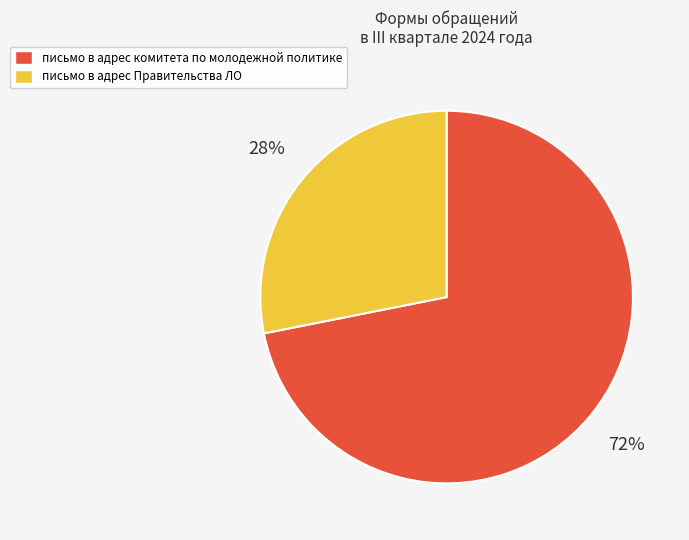

How many segments does this pie chart have?

2